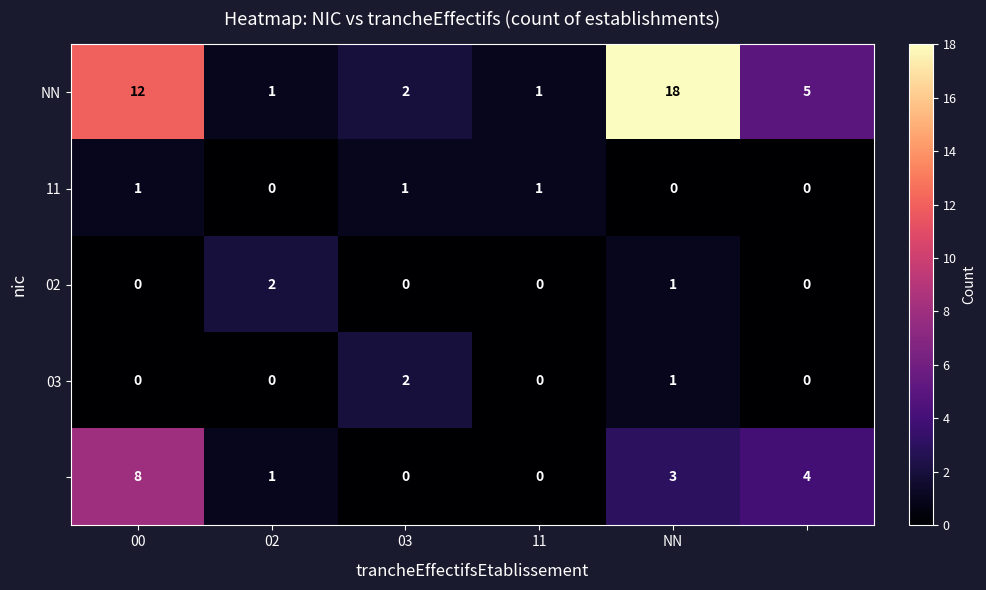

Where is 03 nearest to the value 1?

NN